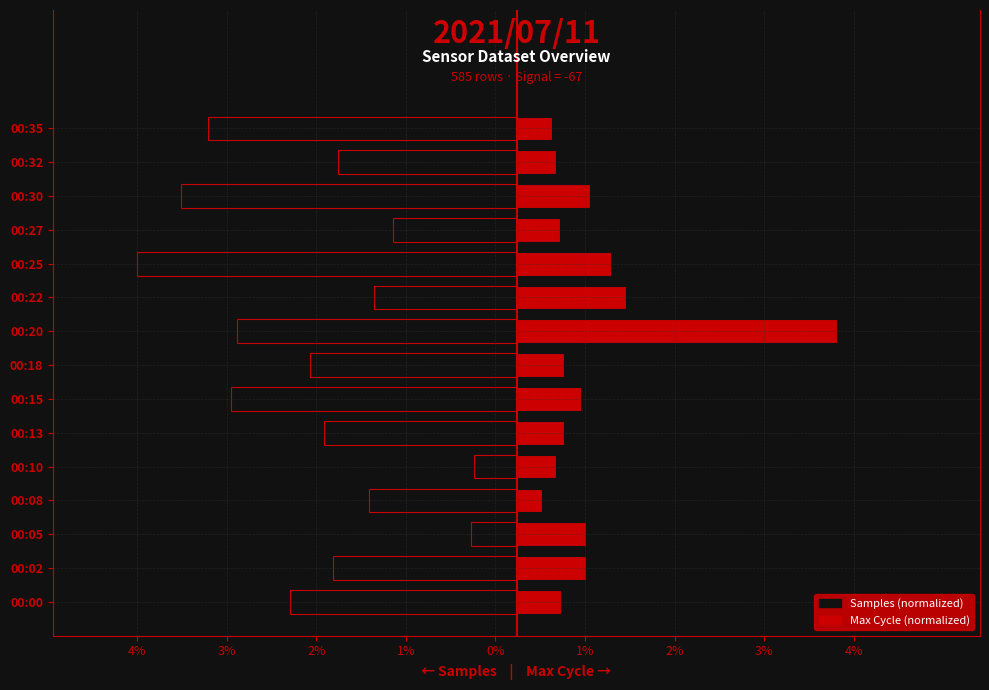

List the series in order of their overall mean, highest first.

Max_cycle, Samples